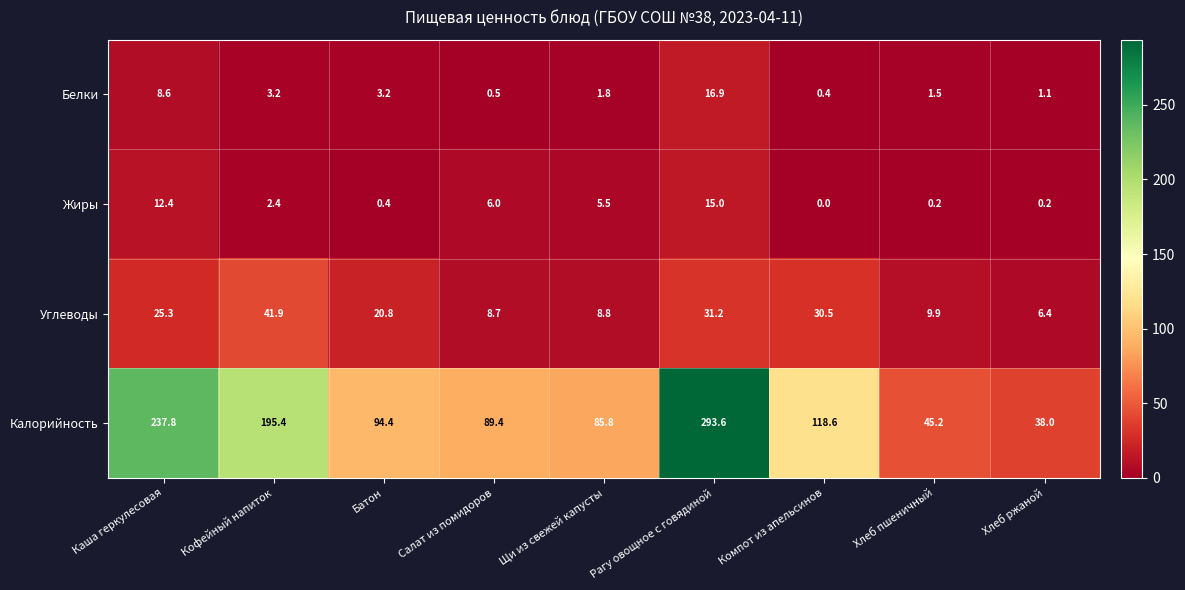

At which label does Углеводы first exceed 20?

Каша геркулесовая